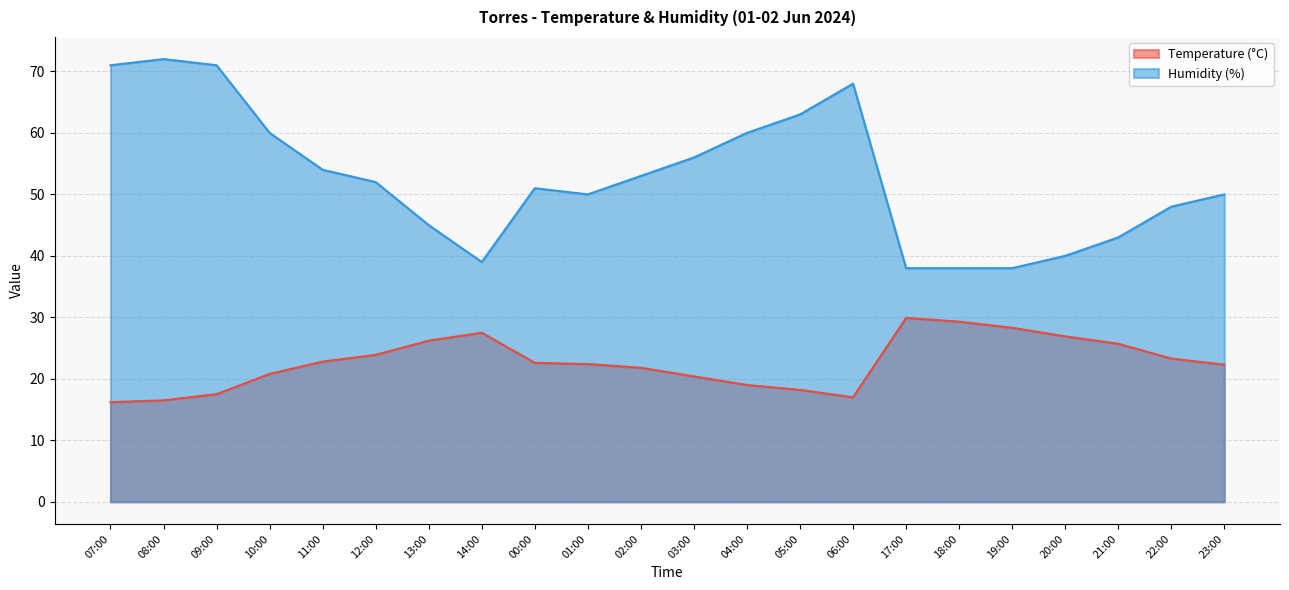

What is the sum of all Temperature (°C) values?

498.5